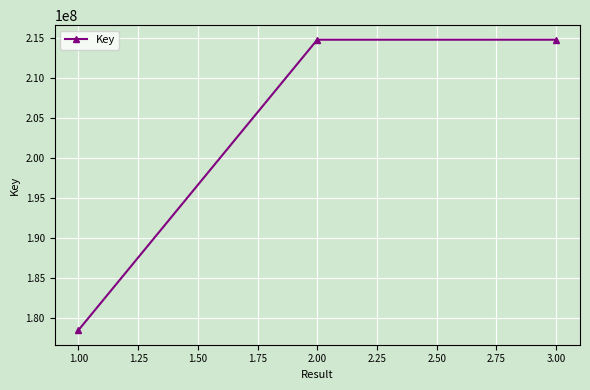

How many lines are shown in the chart?

1